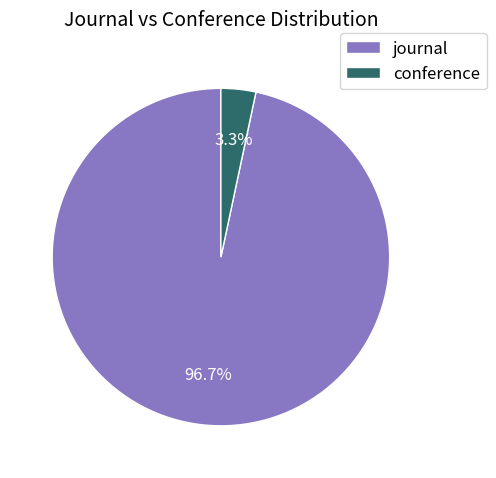

Combined, do conference and journal account for over 50%?

Yes